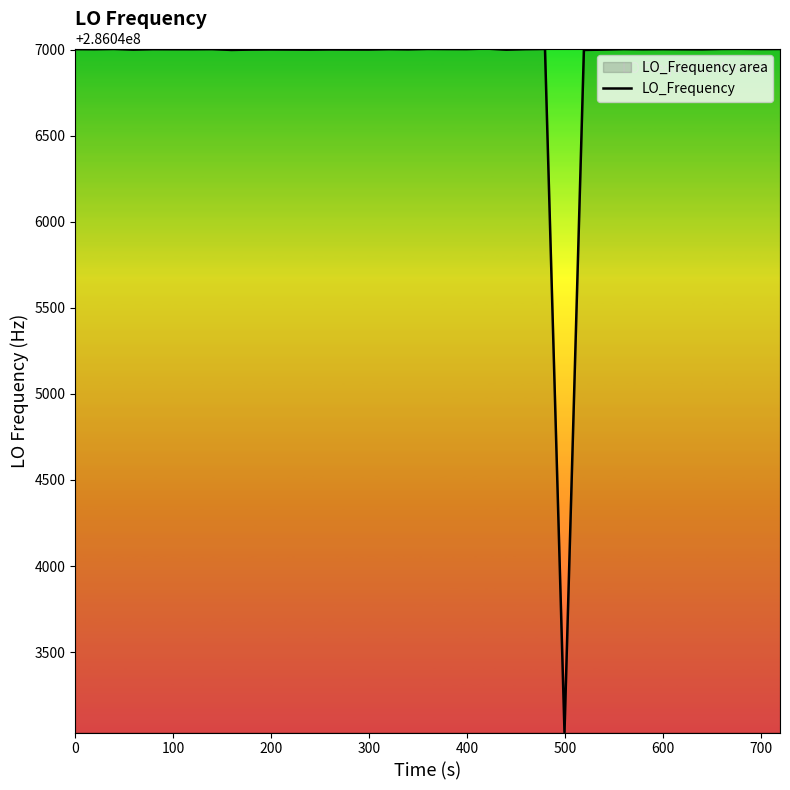

Reading left to right, list all the values displayed in this chart.

286047002.8	286047002.3	286047003.8	286047000.1	286047002.5	286047002.2	286047002.1	286047002.8	286046998.1	286047000.1	286047001.0	286047001.0	286047000.4	286046999.9	286047001.1	286047000.7	286047000.5	286047002.6	286047001.5	286047003.9	286047003.3	286047003.0	286047005.9	286047005.9	286046999.7	286047002.6	286047003.9	286043033.6	286046998.1	286046998.1	286047000.0	286047002.8	286047001.6	286047002.6	286047001.9	286047001.4	286047003.9	286047004.4	286047003.2	286047003.7